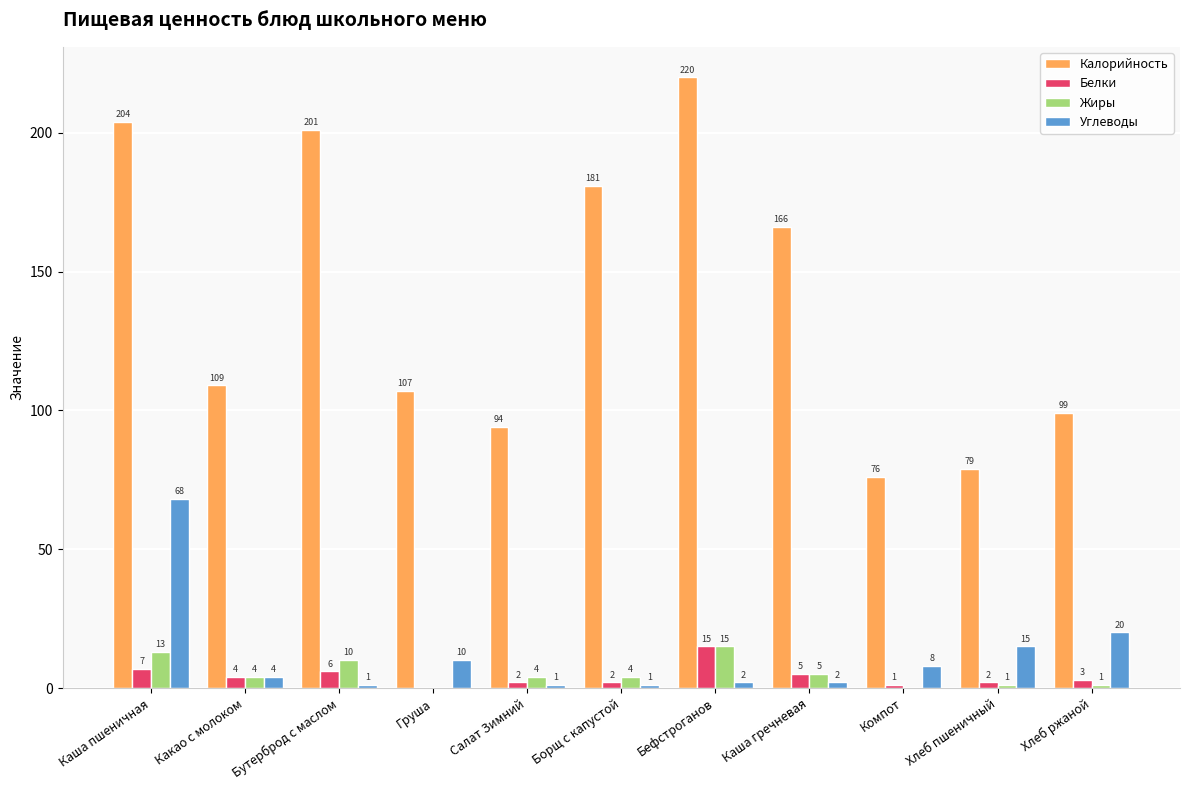

At which label is Калорийность closest to 148?

Каша гречневая